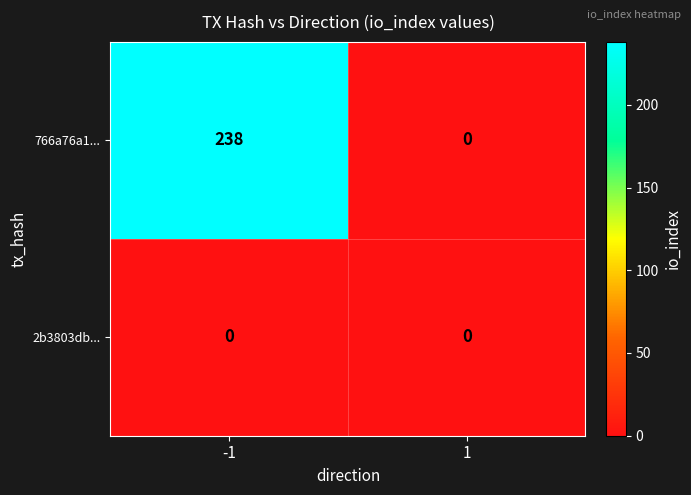

Reading left to right, extract all data points from this chart.

766a76a1...: 238	0
2b3803db...: 0	0